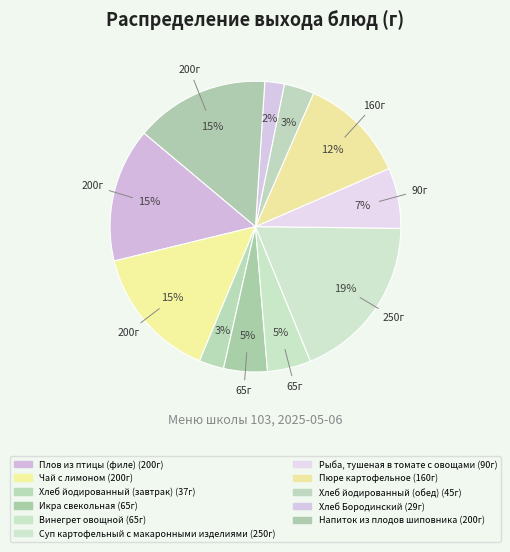

Between Хлеб Бородинский and Икра свекольная, which is larger?

Икра свекольная